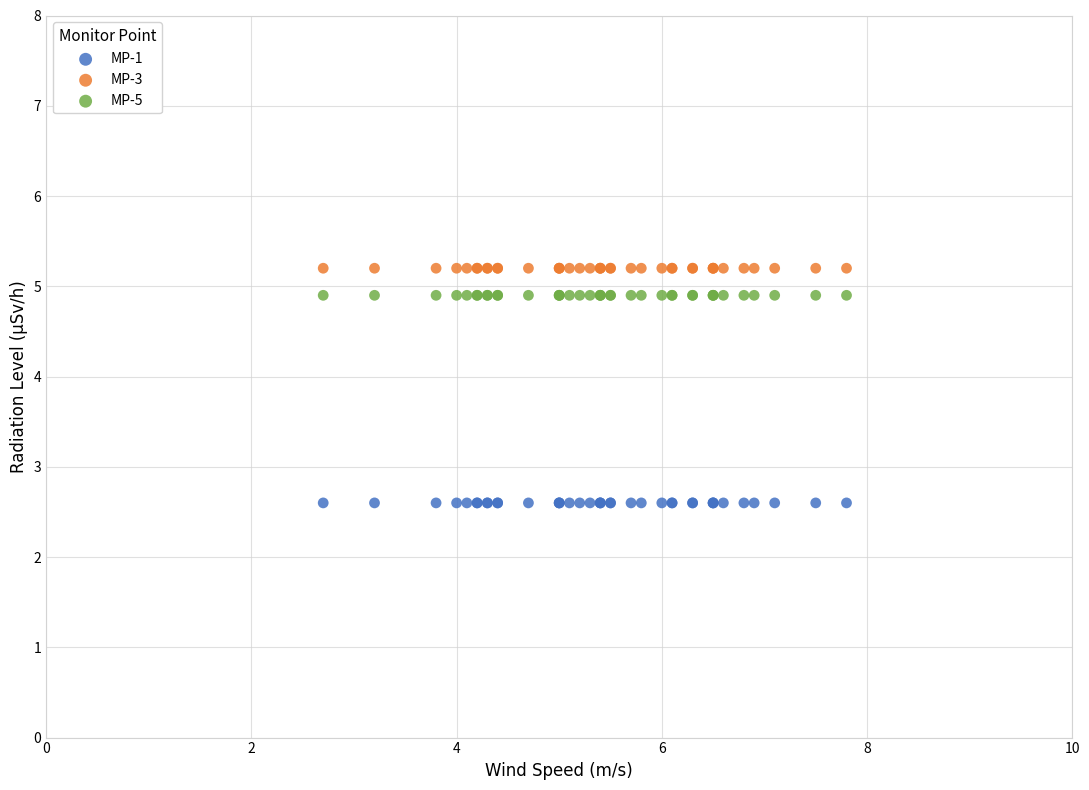

Which series contains the lowest Y value?

MP-1